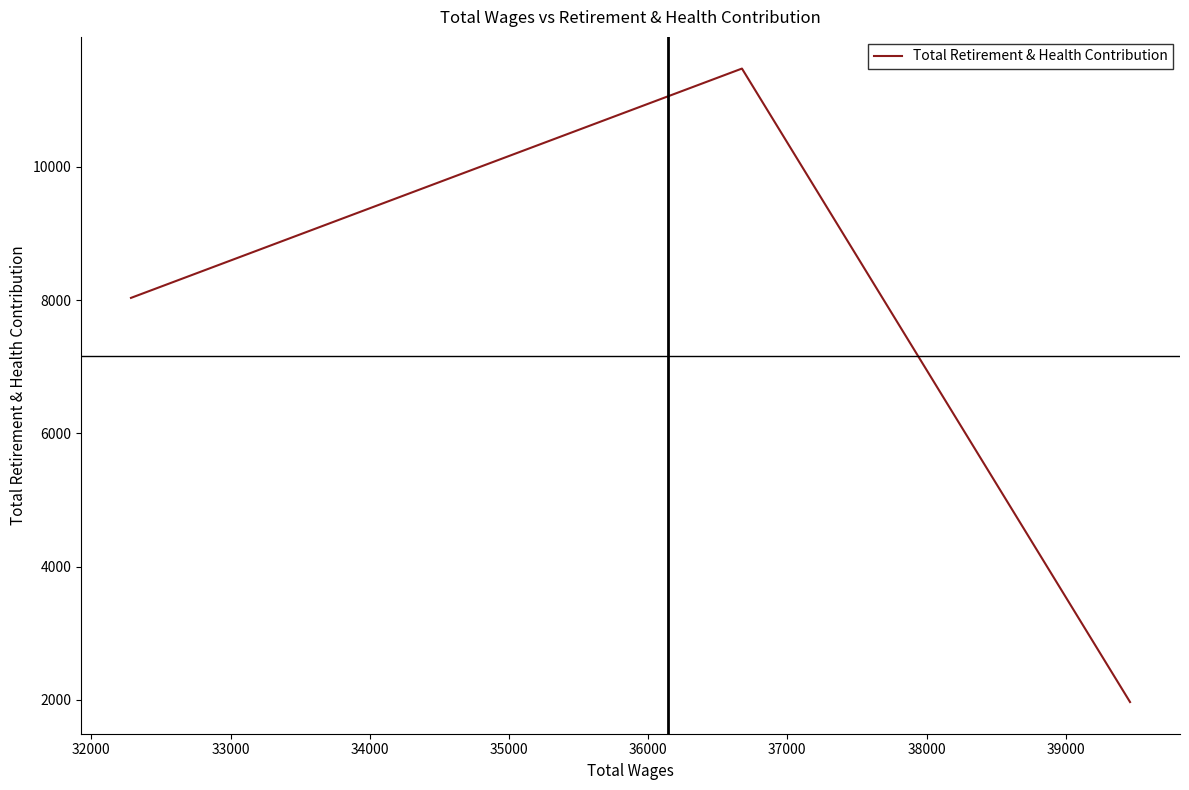

What is the greatest value displayed?

11476